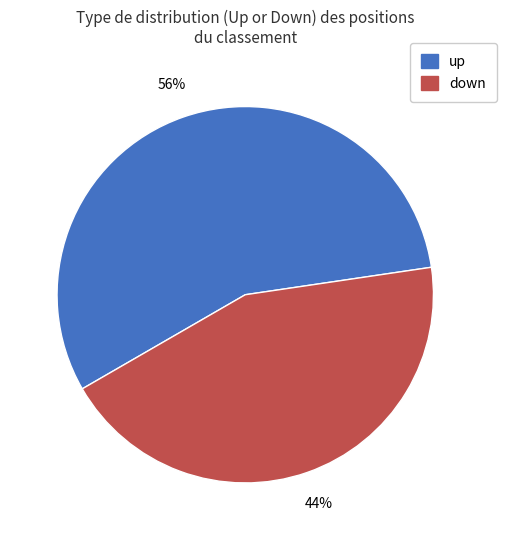

To the nearest percent, what portion does up represent?

56%